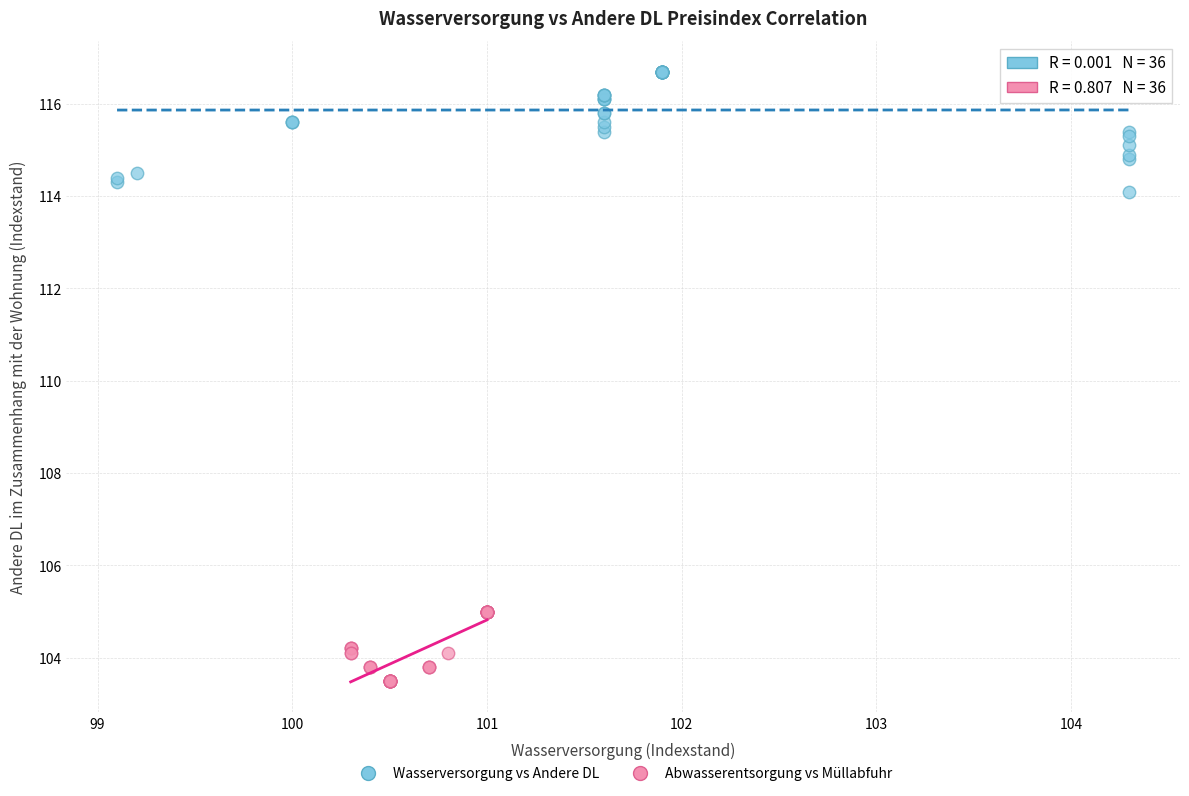

Which series has the widest spread of Y values?

Wasserversorgung vs Andere DL